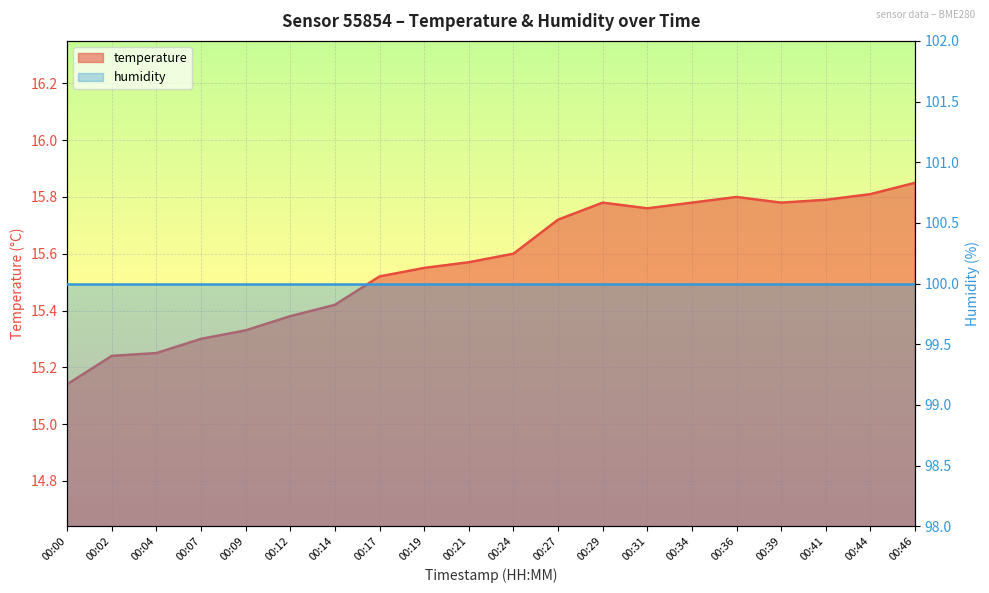

Is it true that the value at 00:19 is 10.0?

False